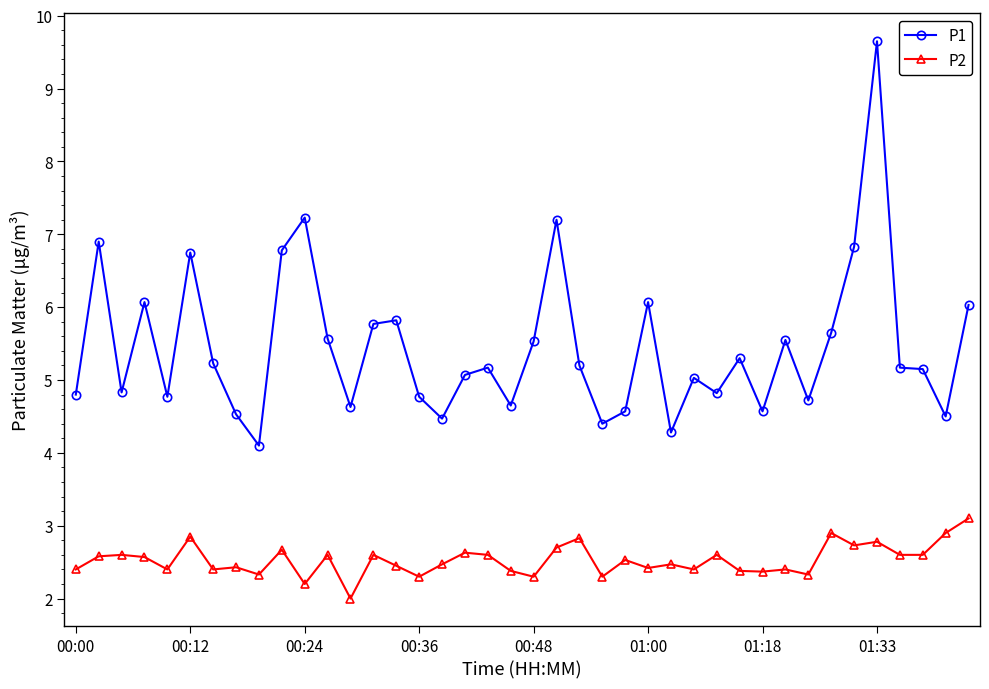

Which series has the largest range (max minus min)?

P1